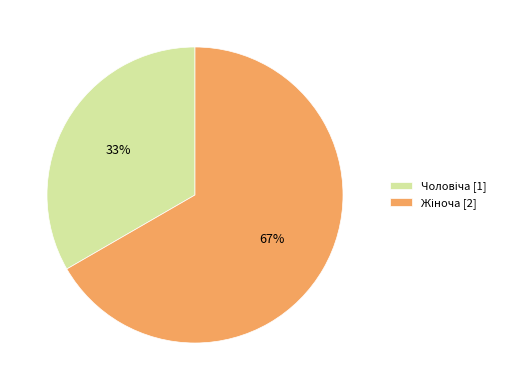

Is there a majority slice in this chart?

Yes